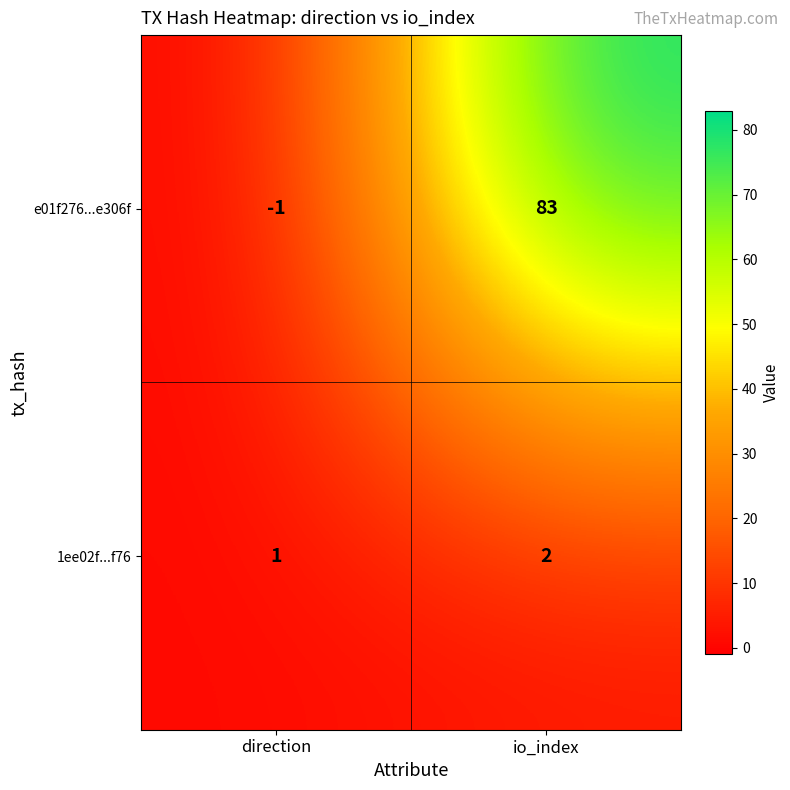

Which series has the widest spread of values?

e01f276...e306f